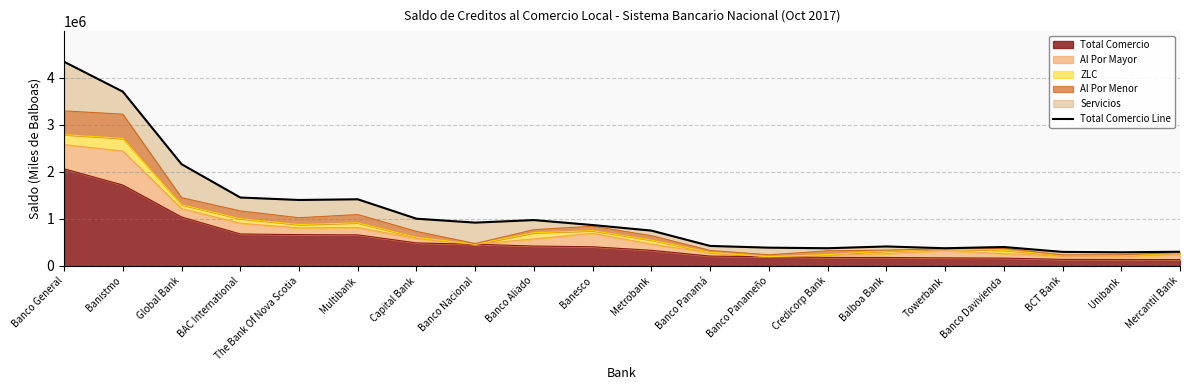

Approximately how many times larger is the value at Banco Davivienda compared to Mercantil Bank?

1.3